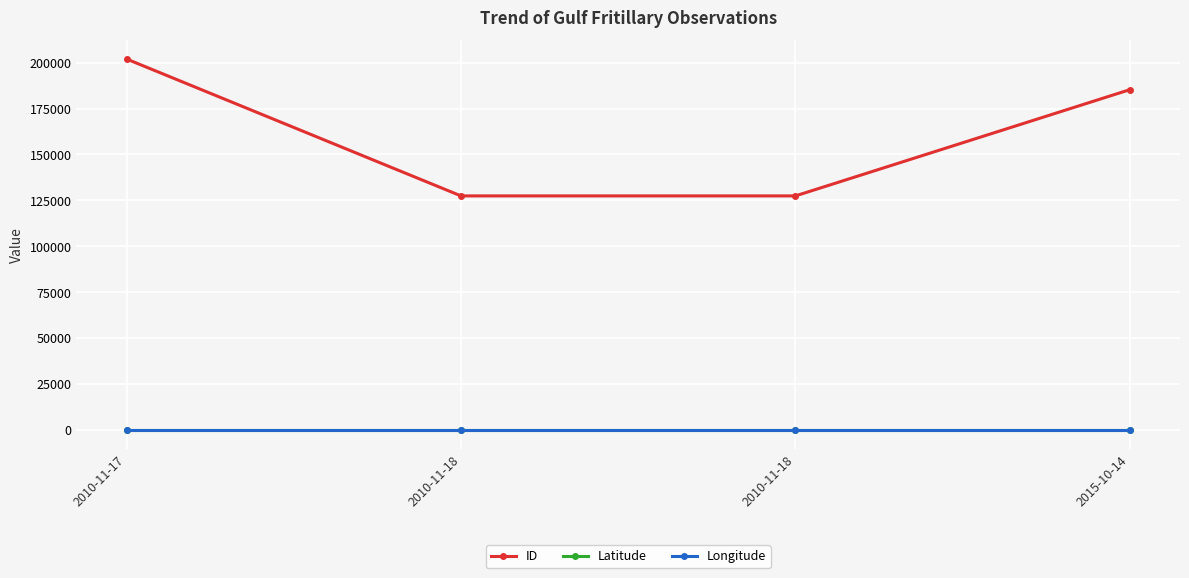

How many values in the ID series are below 185254?

2